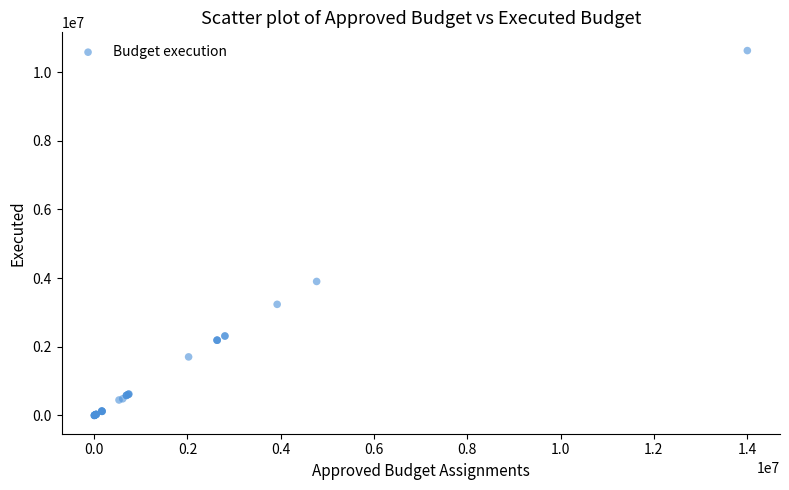

What Y value in the scatter plot is closest to 5314123?

3903749.8